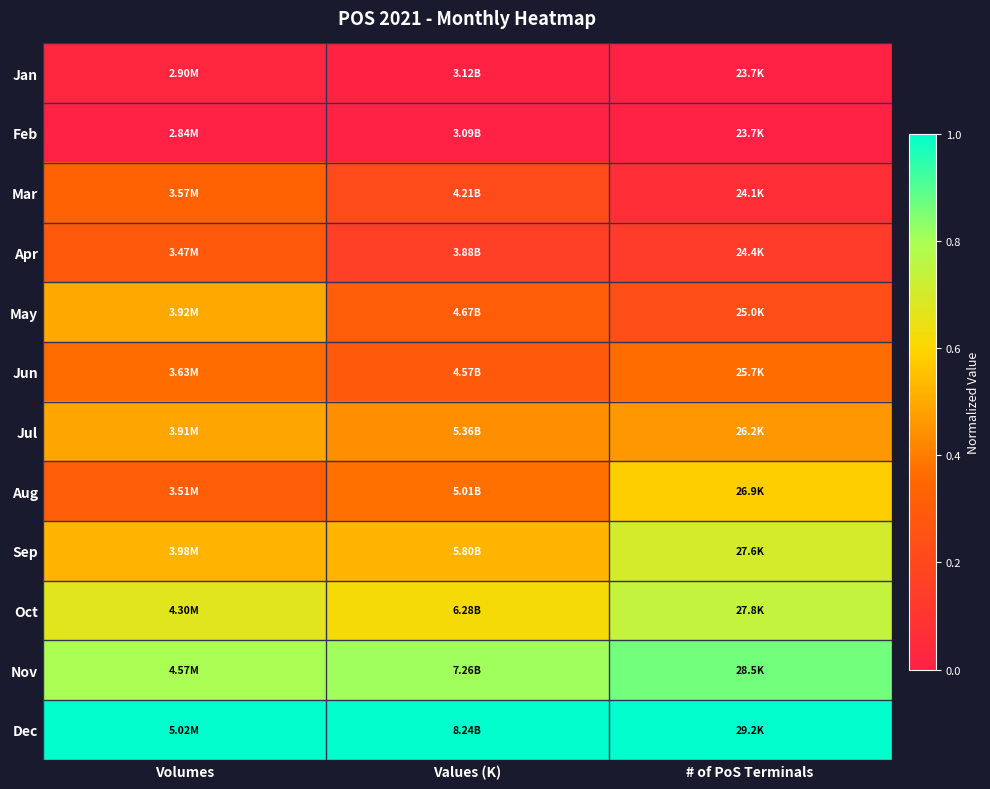

At which category is the sum across all series the highest?

Volumes